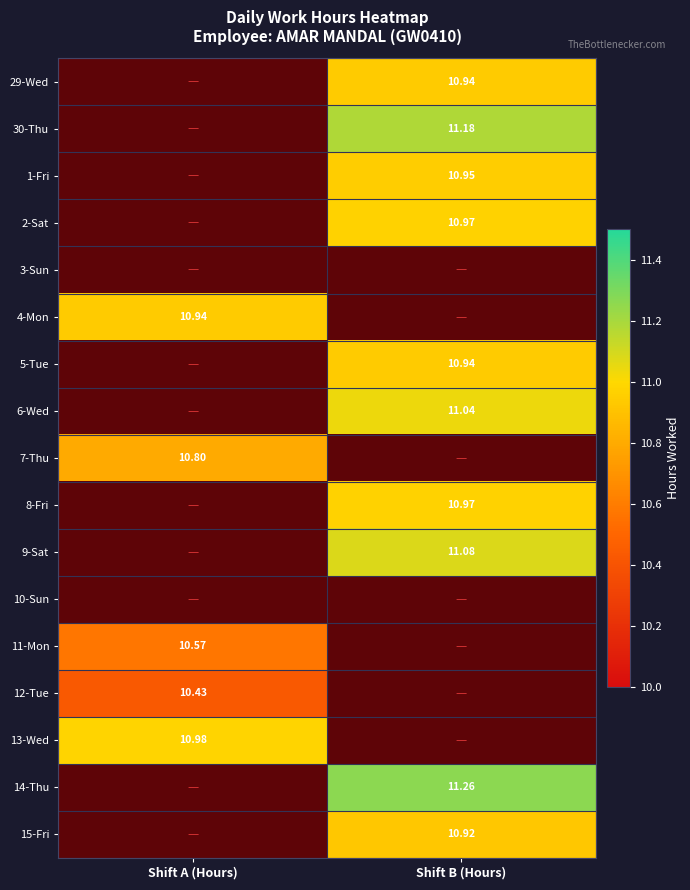

What is the spread (max minus min) of values at 1?

11.3